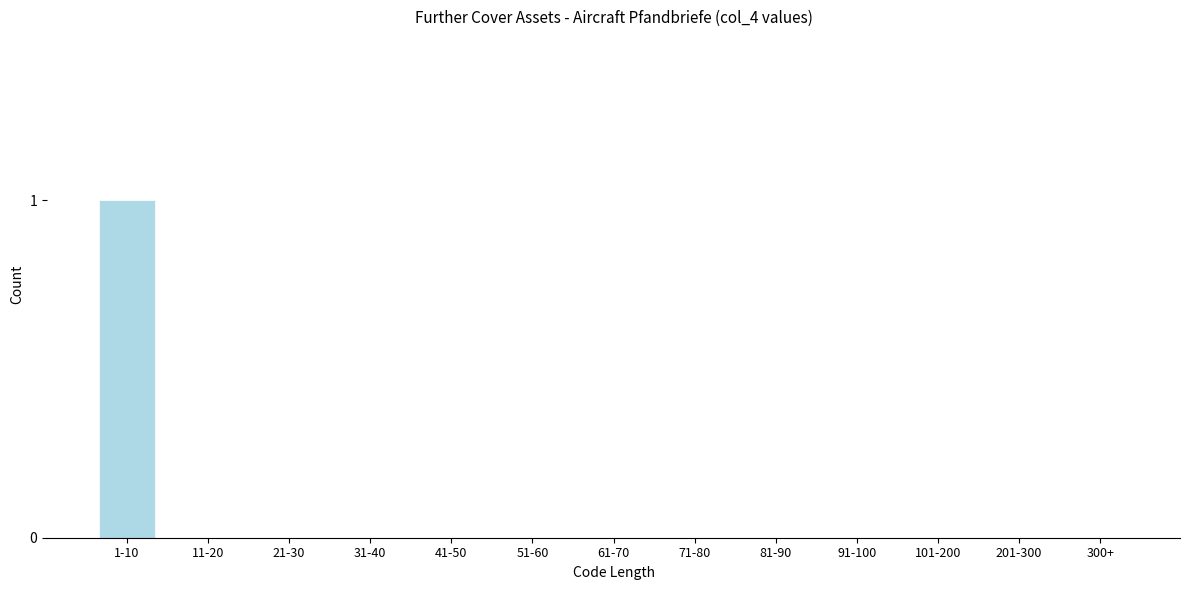

Reading left to right, what are all the values shown in this chart?

1-10=1	11-20=0	21-30=0	31-40=0	41-50=0	51-60=0	61-70=0	71-80=0	81-90=0	91-100=0	101-200=0	201-300=0	300+=0